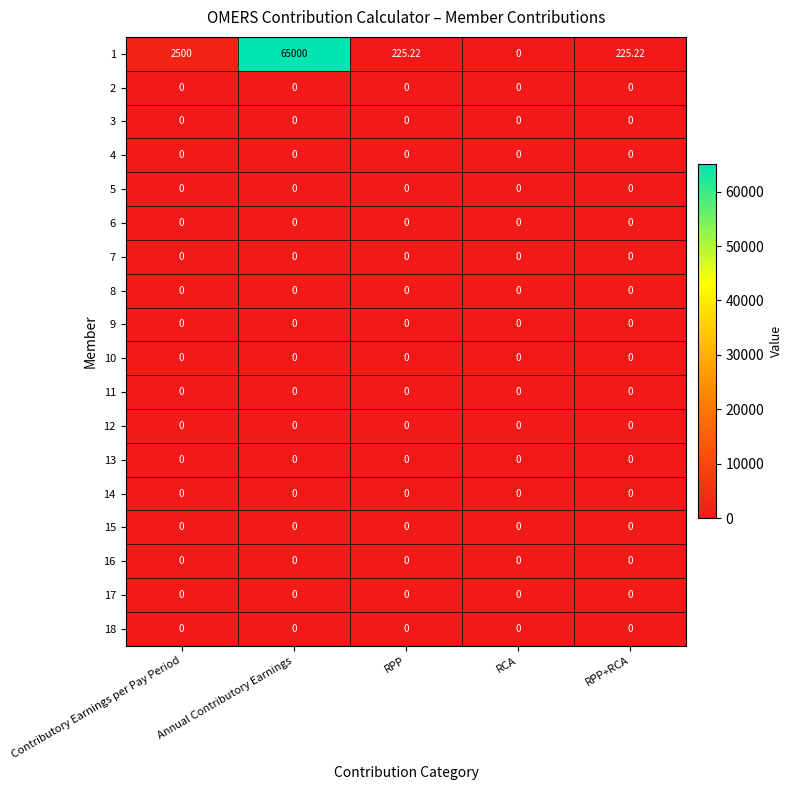

What is the spread (max minus min) of values at Contributory Earnings per Pay Period?

2500.0